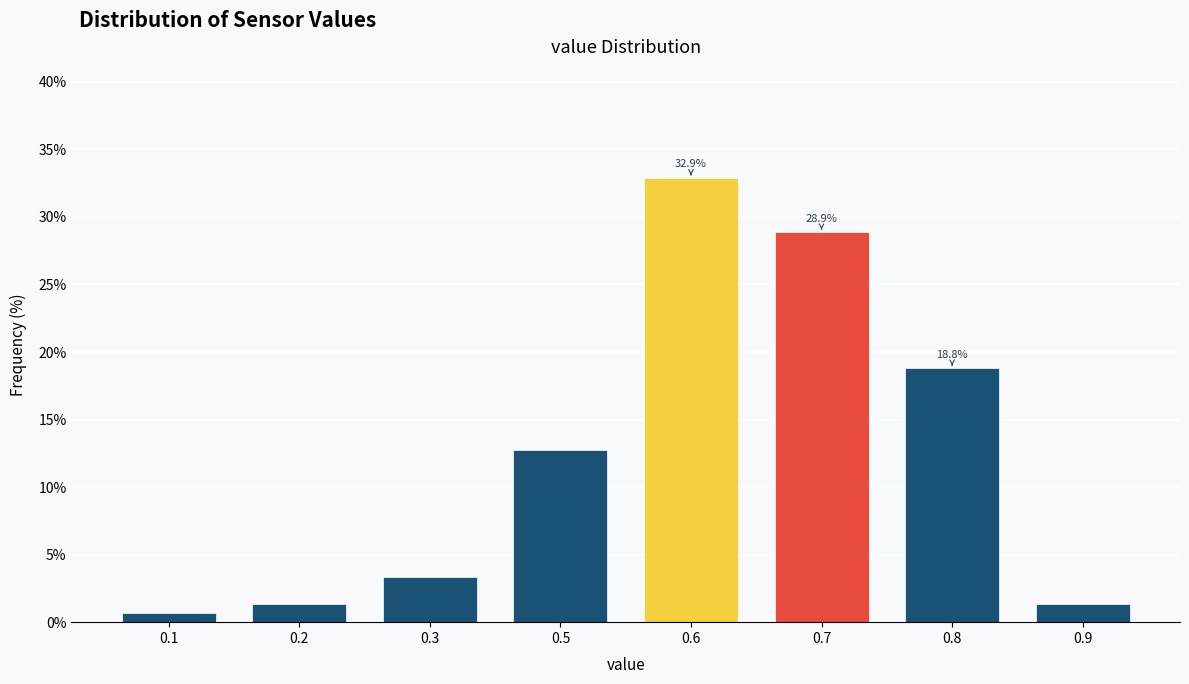

Reading right to left, transcribe all the data shown in this chart.

1.3	18.8	28.9	32.9	12.8	3.4	1.3	0.7